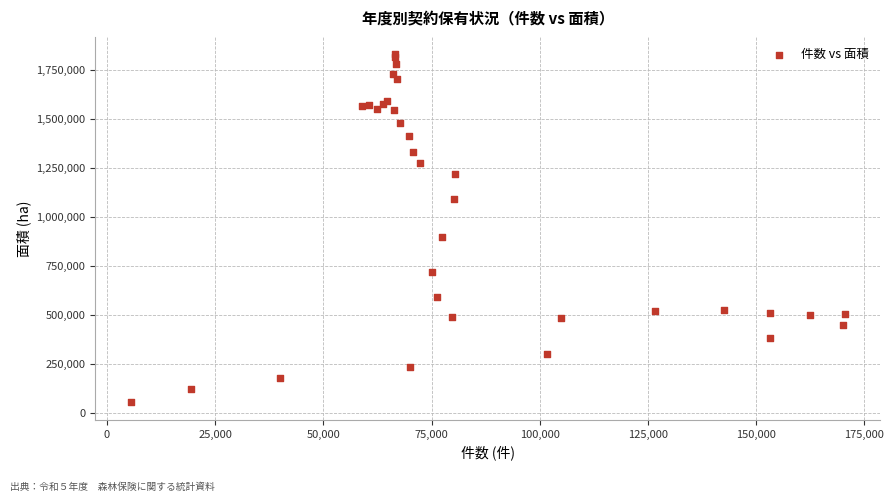

What Y value in the scatter plot is closest to 940720?

896816